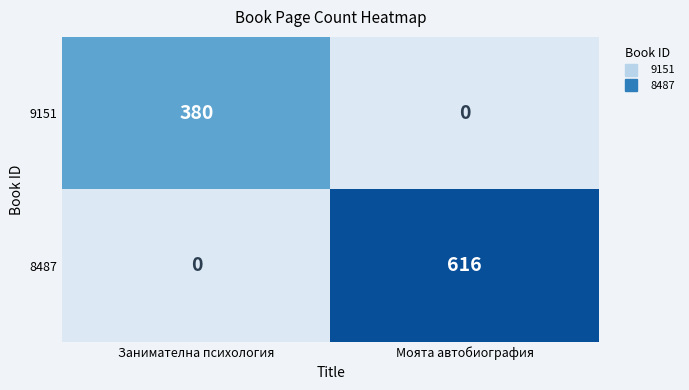

Which series changed the most between Занимателна психология and Моята автобиография?

8487